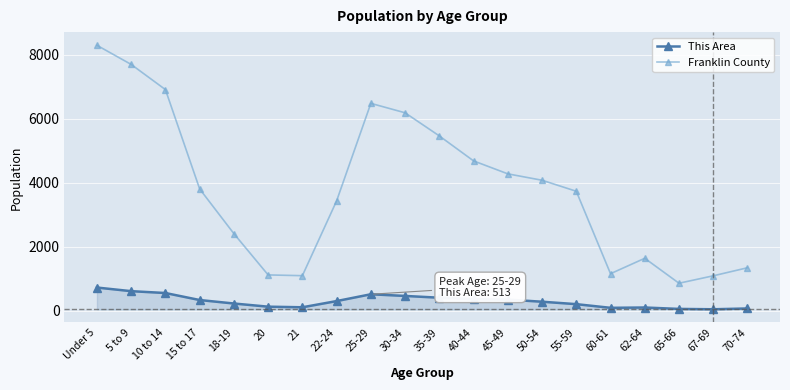

What is the difference between the maximum and minimum values in the Franklin County series?

7439